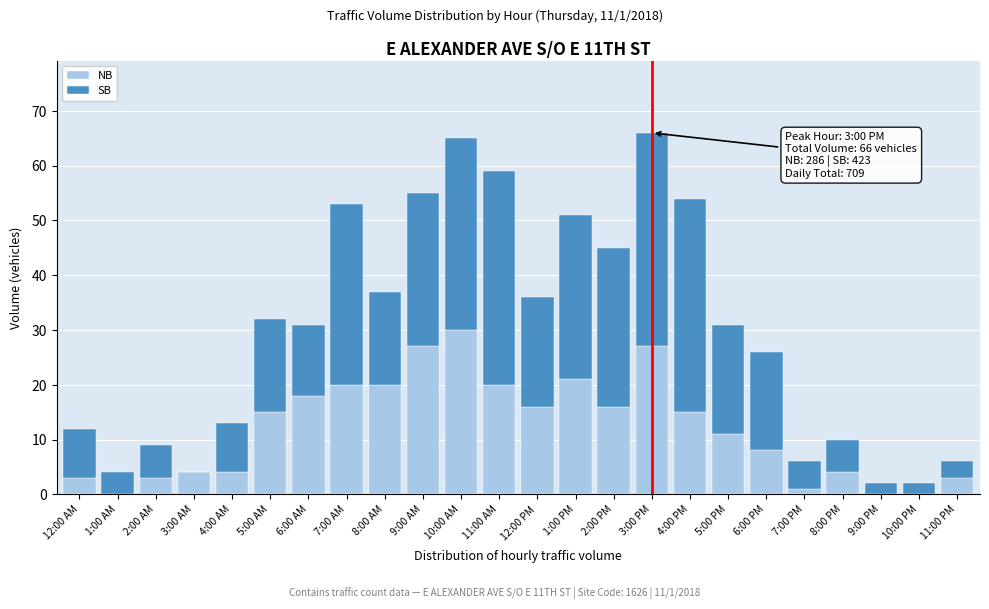

What is the sum of all NB values?

286